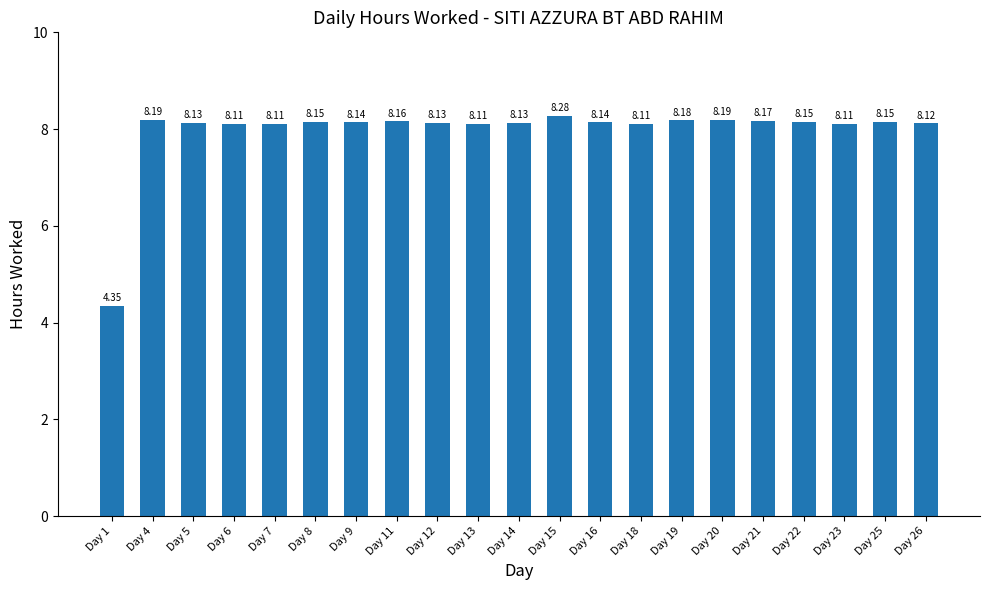

How many bars are there in total?

21